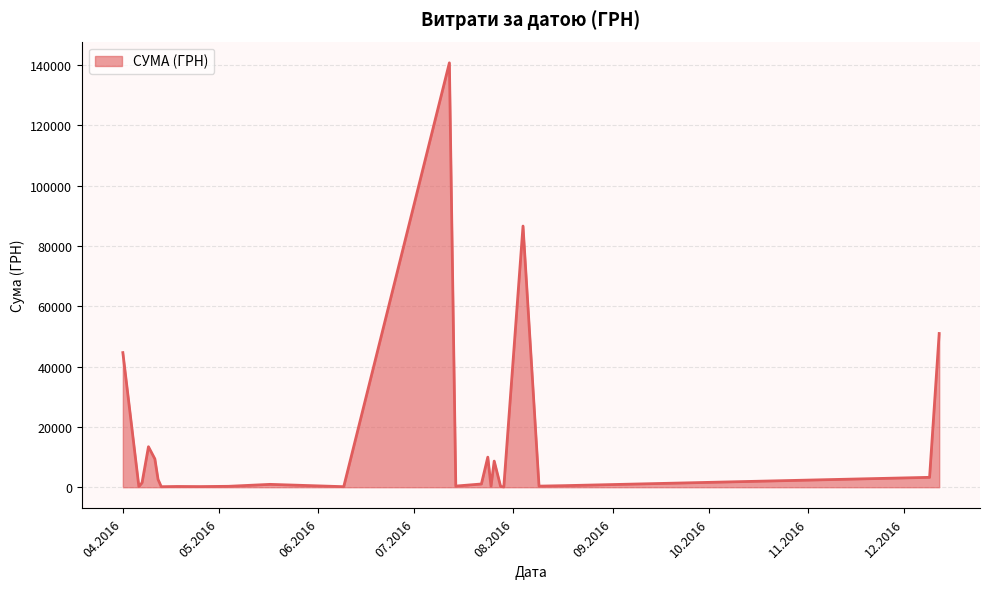

What is the greatest value displayed?

140706.2